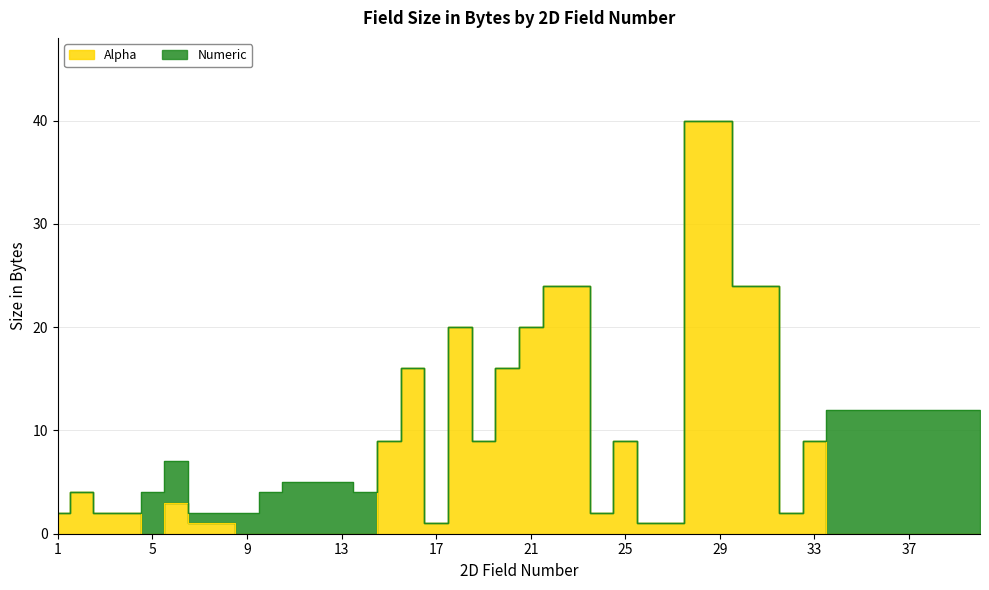

True or false: there are more than 2 points higher than both neighbors.

True